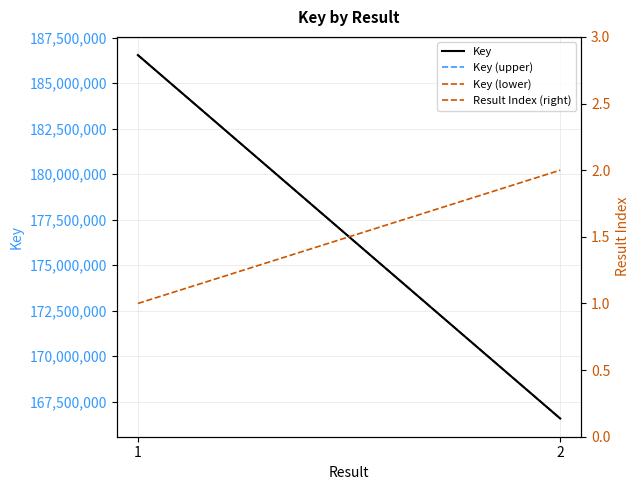

Is it true that Result Index (right) equals 2.0 at 2?

True